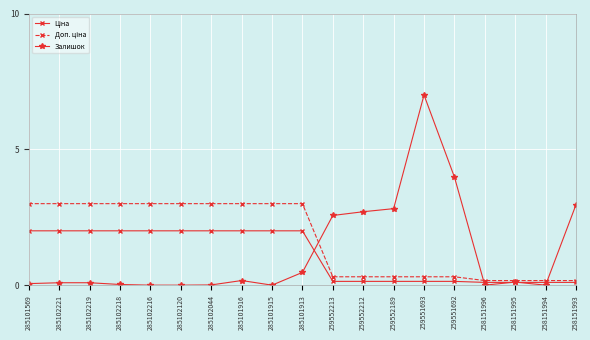

At how many categories does at least one series exceed 6?

1